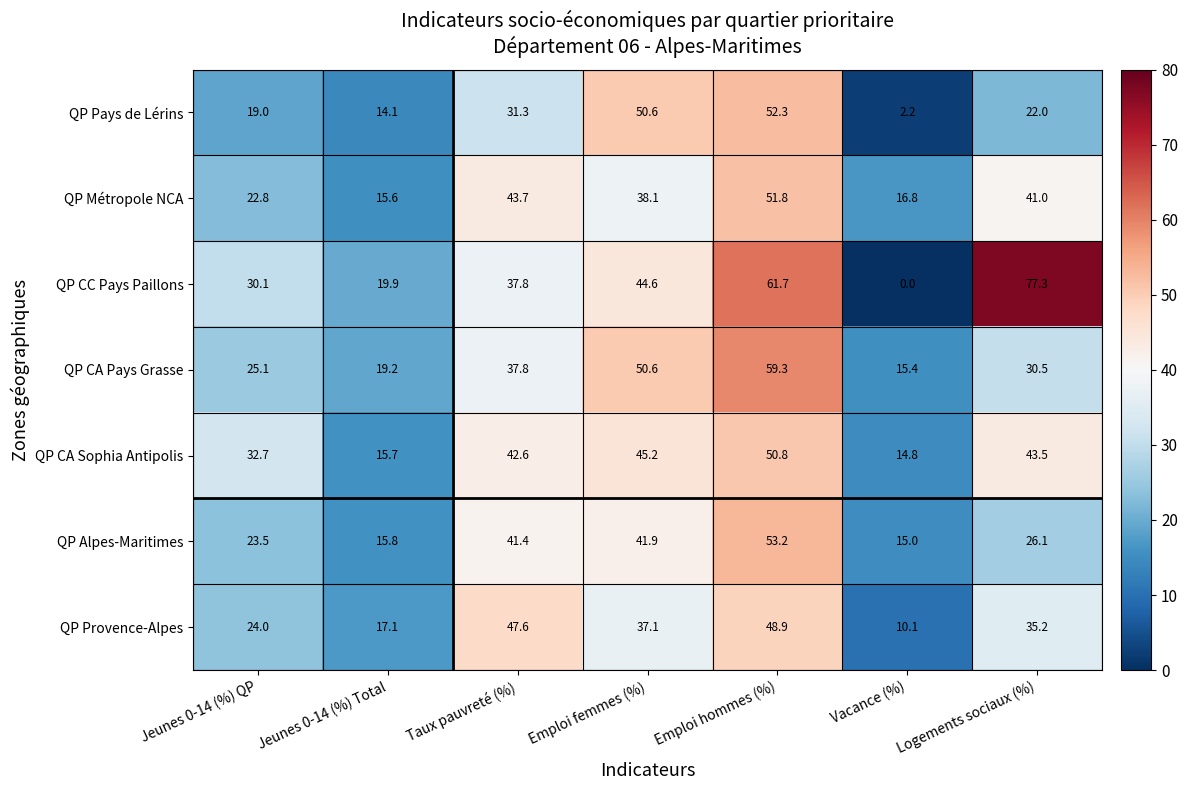

Is it true that QP Provence-Alpes equals 24.0 at Jeunes 0-14 (%) QP?

True